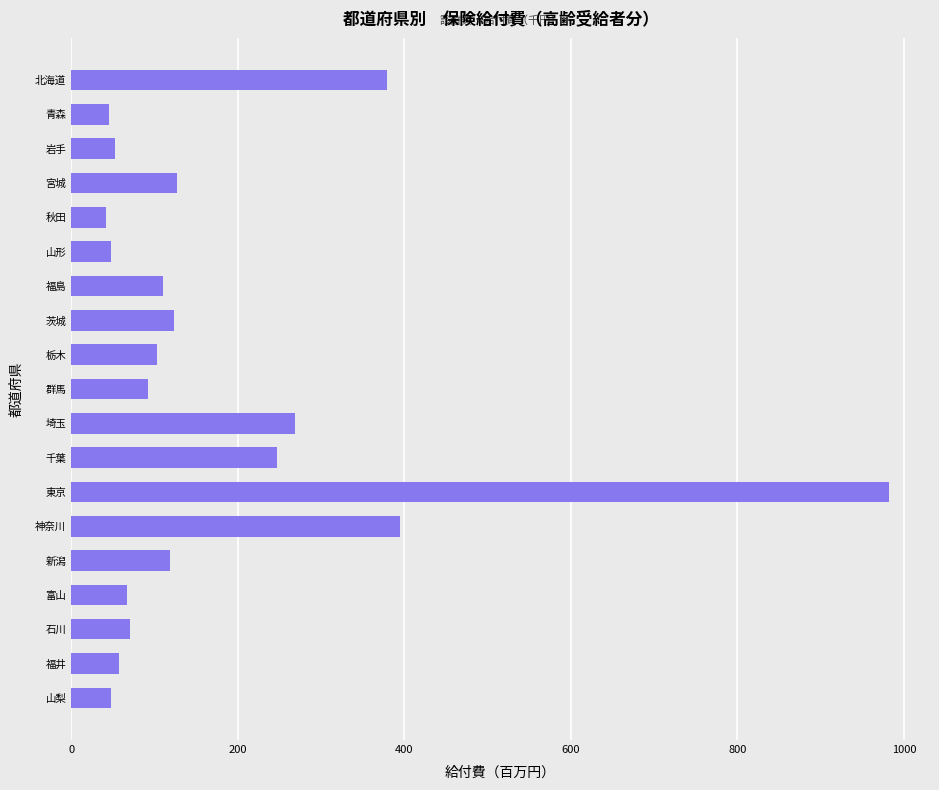

Are the bars horizontal?

Yes